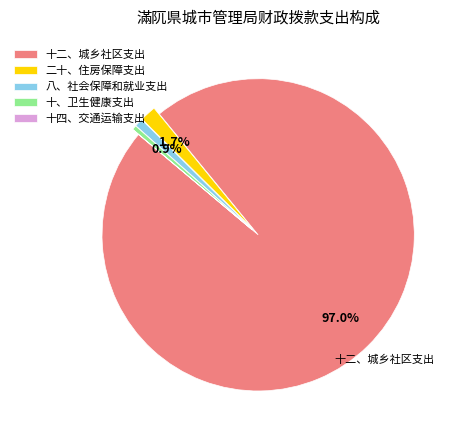

What percentage is the 十二、城乡社区支出 slice, to the nearest percent?

97%